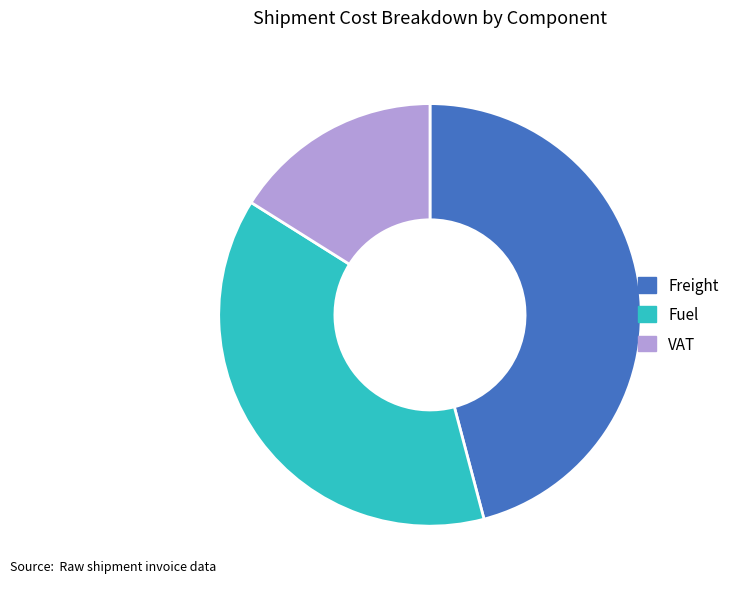

Do VAT and Fuel together represent more than half of the pie?

Yes